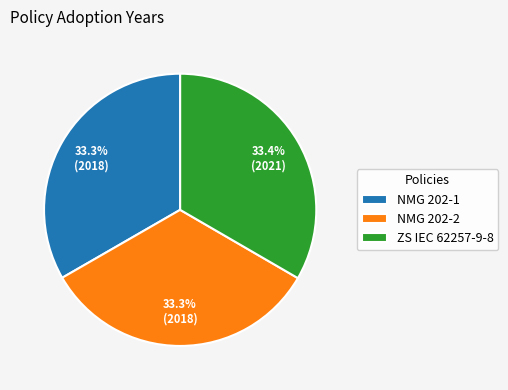

Do ZS IEC 62257-9-8 and NMG 202-1 together represent more than half of the pie?

Yes